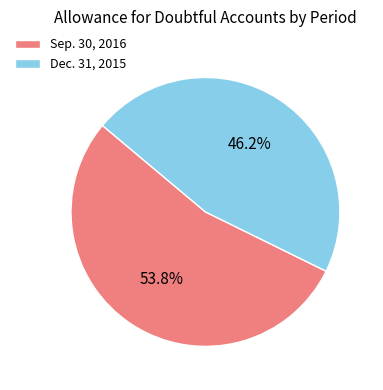

How many slices are in this pie chart?

2